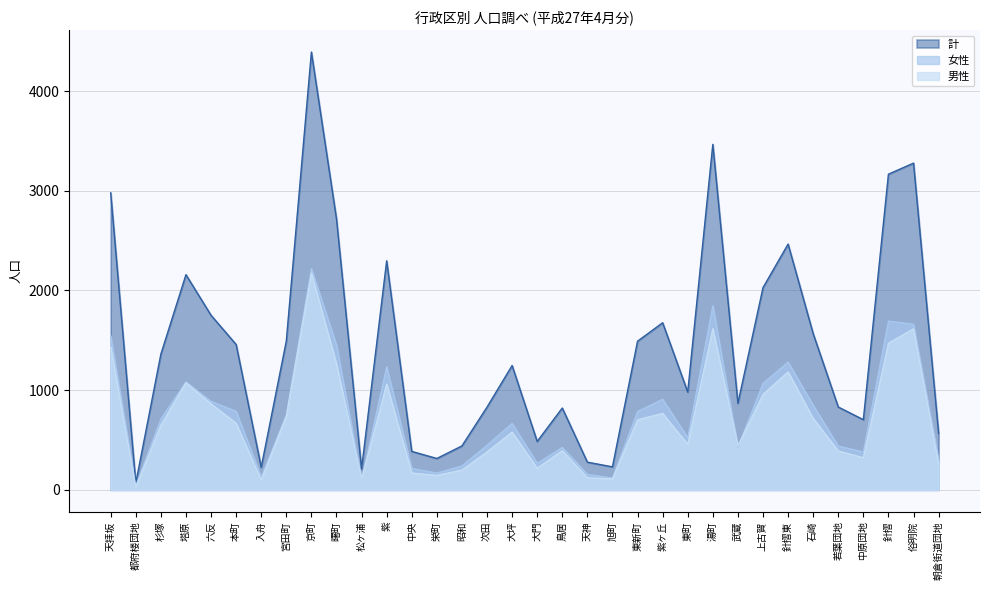

Read the 女性 value at 湯町.

1847